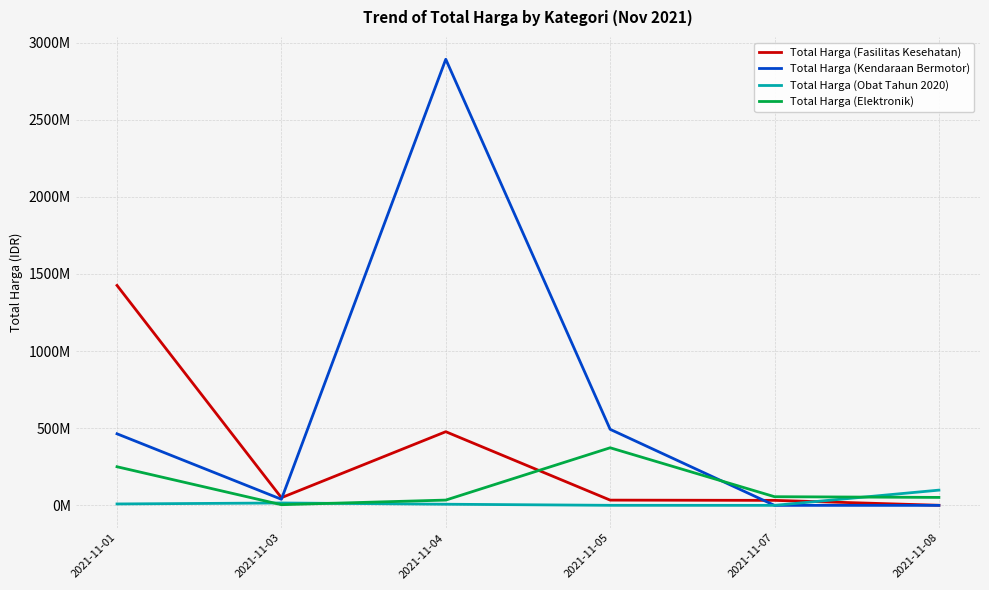

True or false: Total Harga (Fasilitas Kesehatan) and Total Harga (Kendaraan Bermotor) intersect in this chart.

True